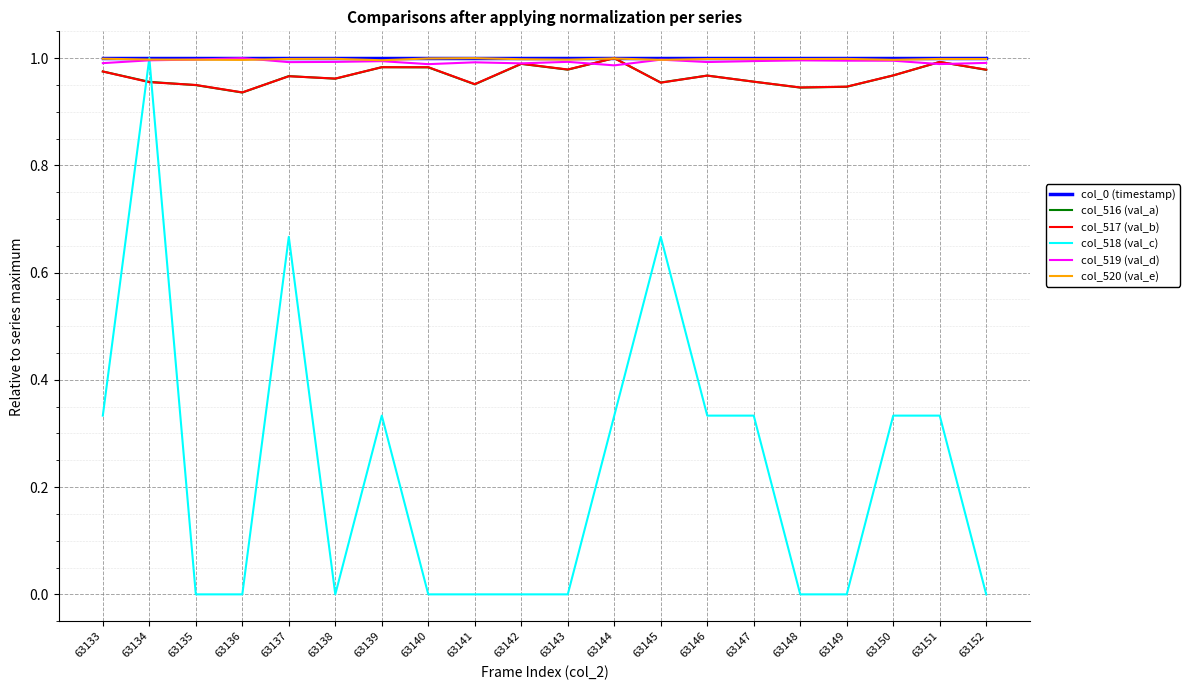

What is the sum of all col_517 (val_b) values?

19.3